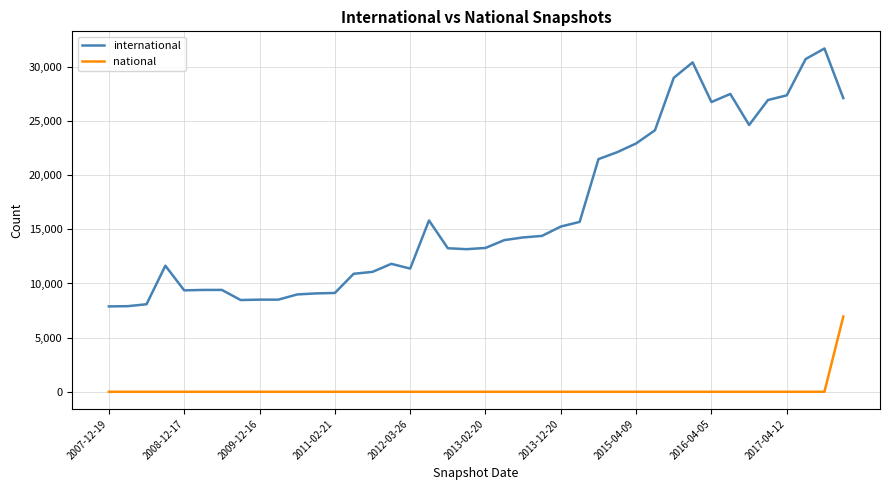

True or false: international and national intersect in this chart.

False